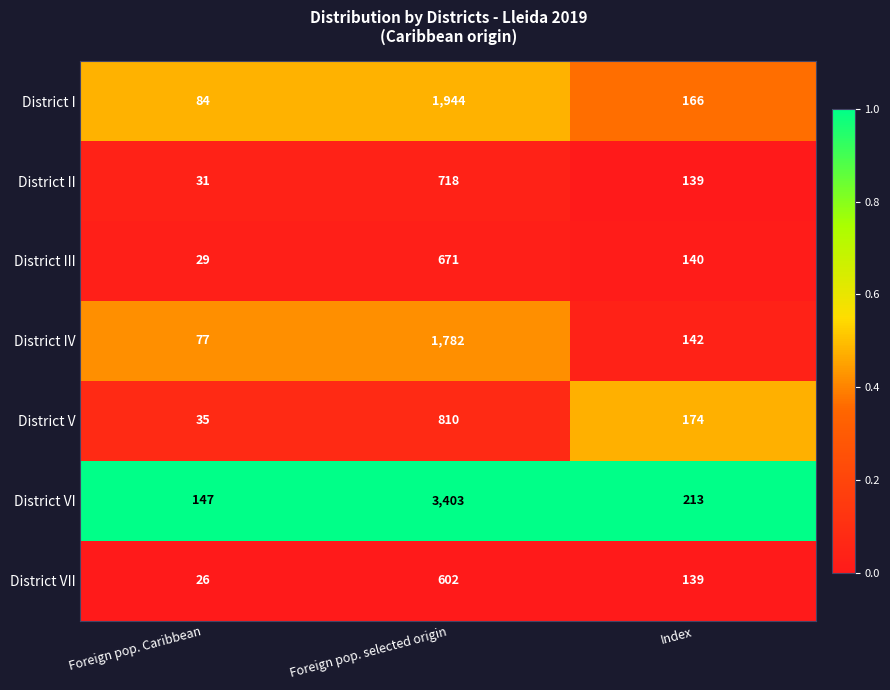

Where is District VII nearest to the value 314?

Index